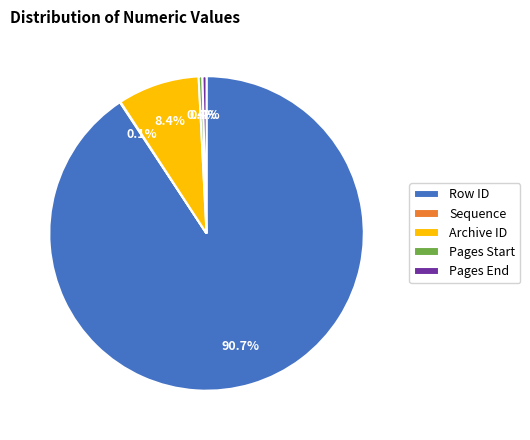

Which category accounts for the majority?

Row ID